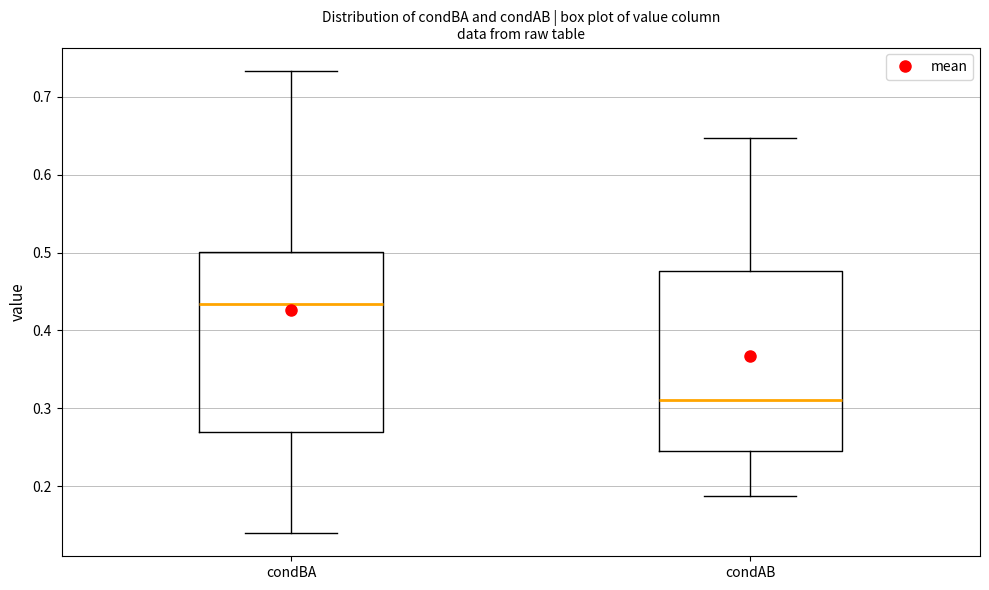

Which box's median line is the highest?

condBA